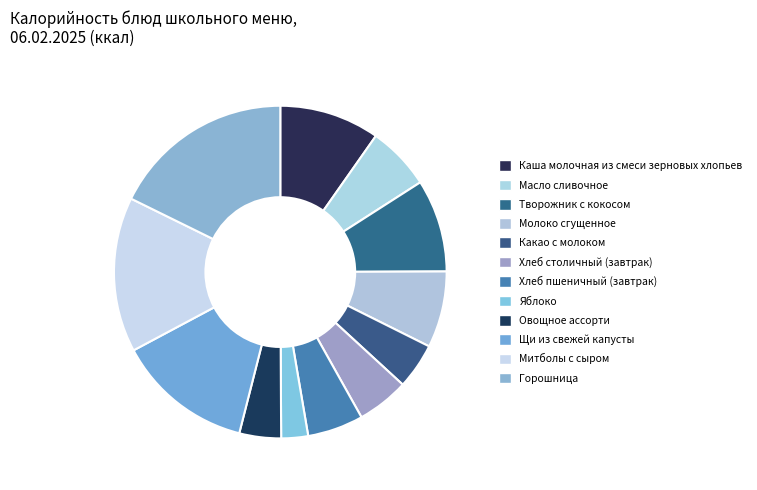

True or false: Масло сливочное accounts for 6% of the total.

True